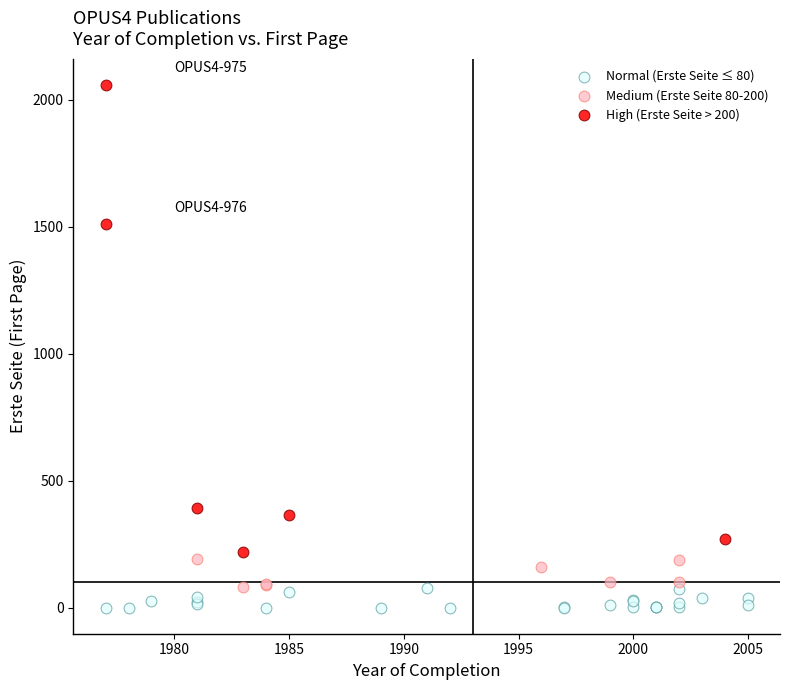

Which series has the widest spread of Y values?

High (Erste Seite > 200)